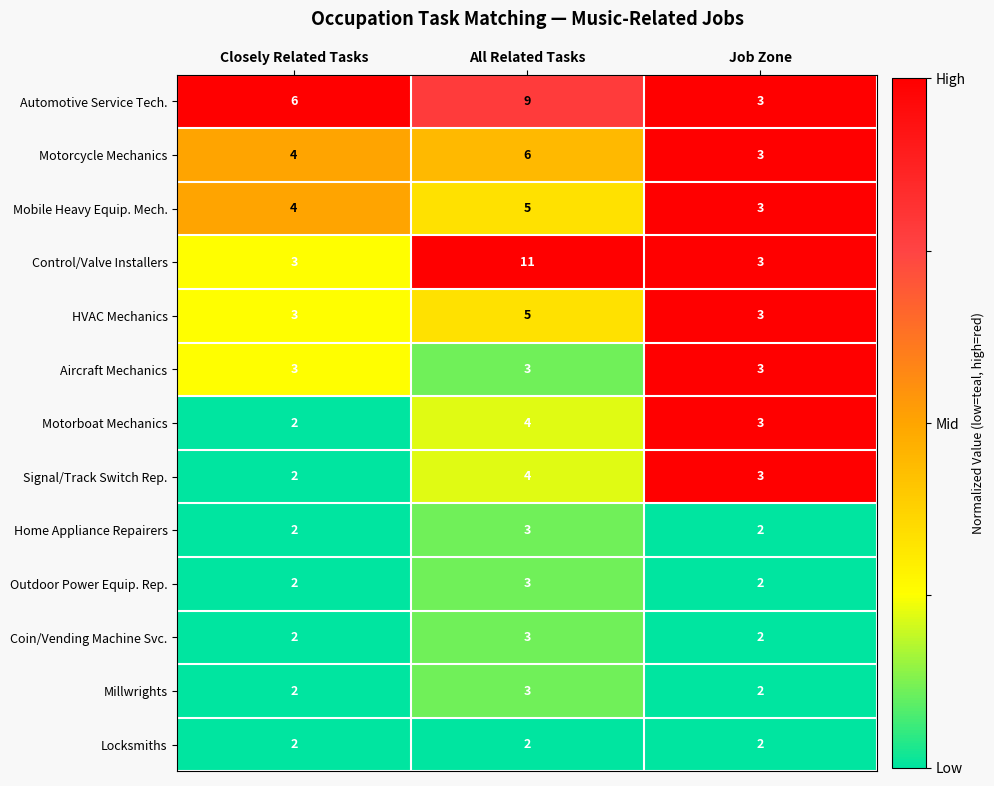

Between Closely Related Tasks and Job Zone, which series saw the biggest shift?

Automotive Service Tech.